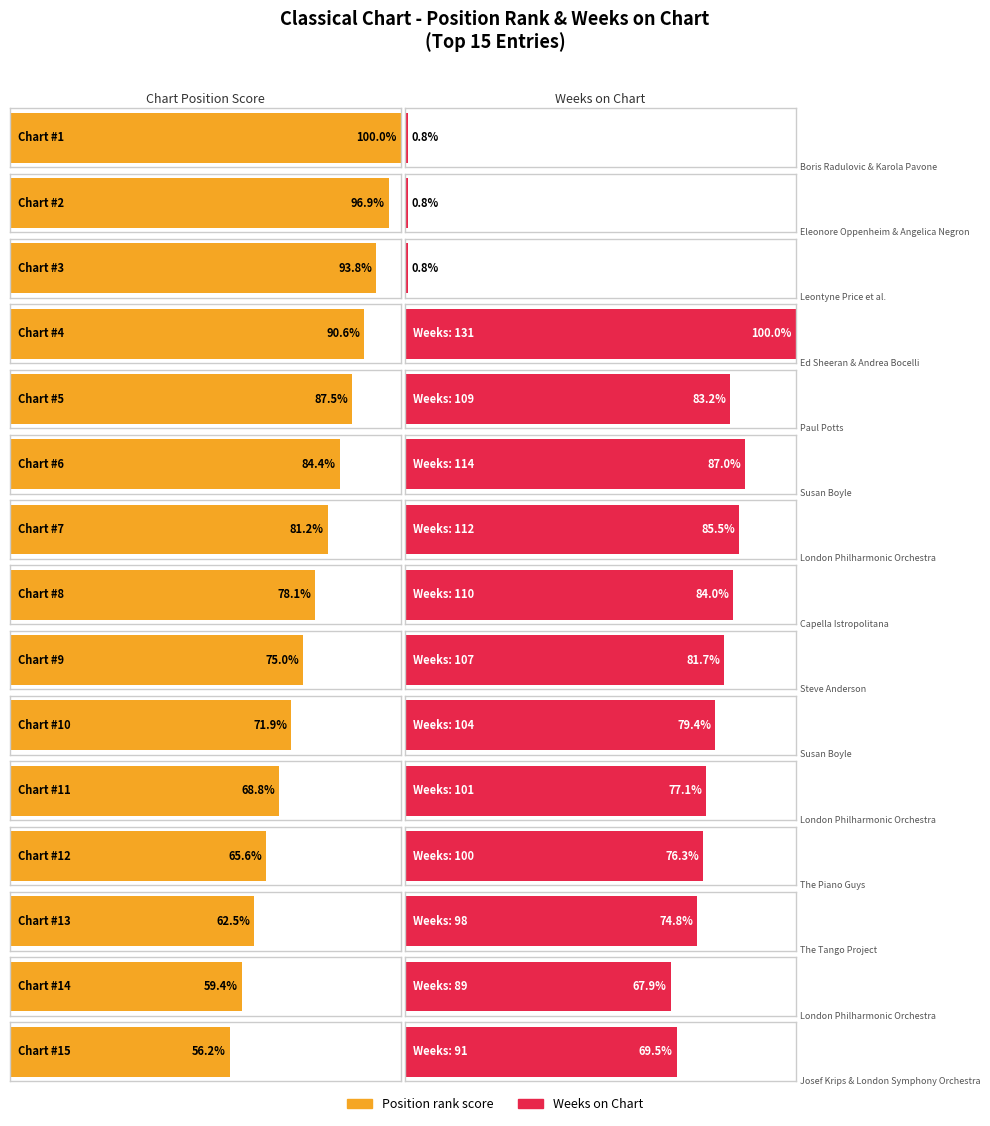

Count the number of data series in this chart.

2